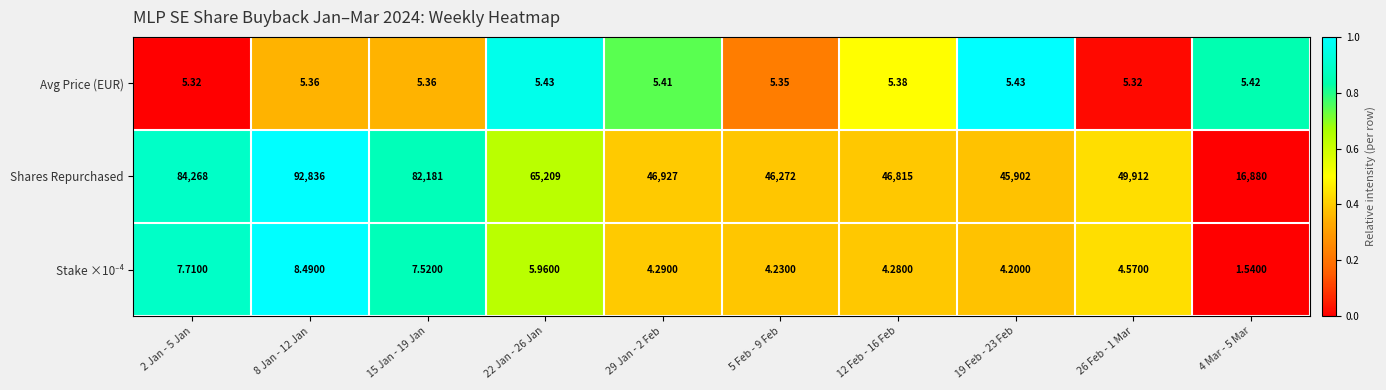

Between 22 Jan - 26 Jan and 29 Jan - 2 Feb, which series saw the biggest shift?

Shares Repurchased